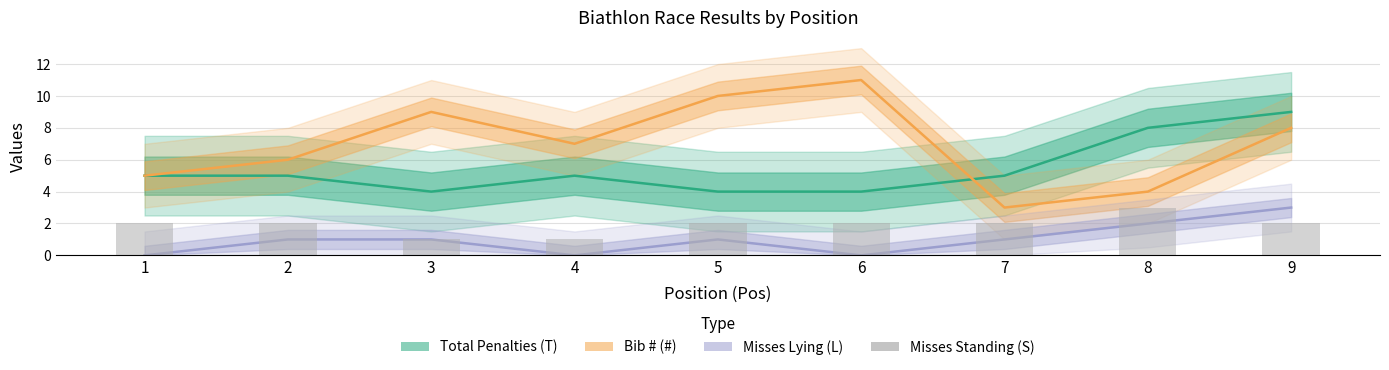

Which series has the largest range (max minus min)?

Bib # (#)